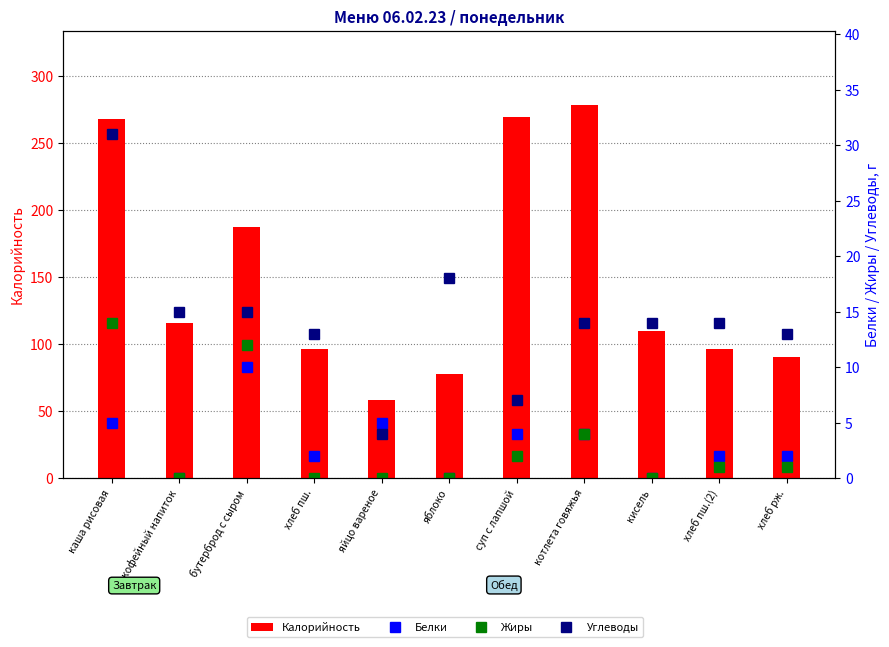

At which category is the sum across all series the highest?

каша рисовая